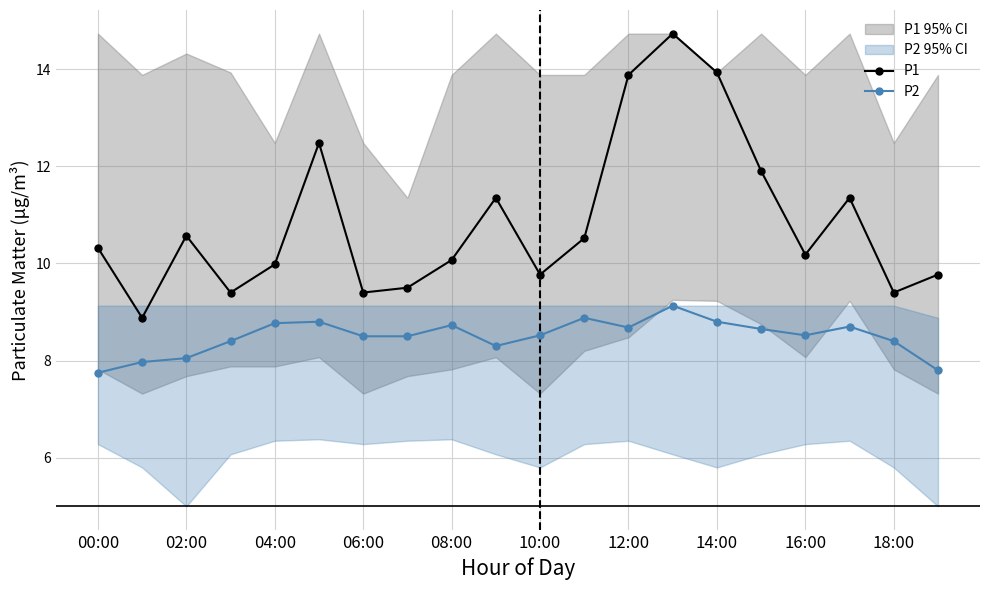

At which label does P2 reach its minimum?

00:00